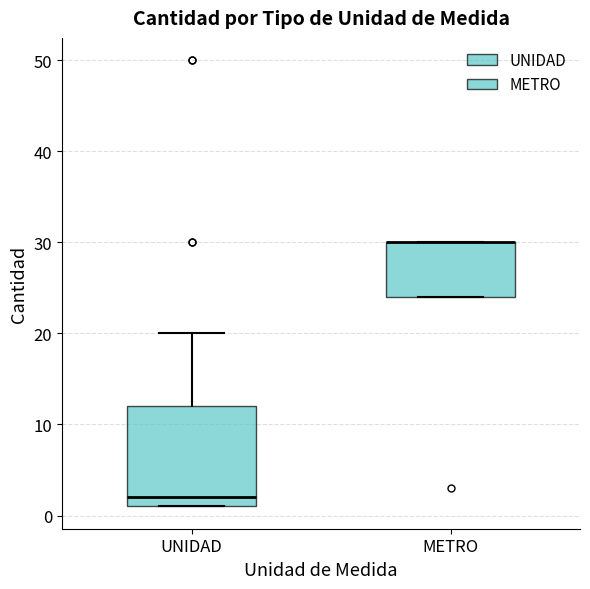

Comparing the boxes themselves (not the whiskers), which one is the tallest?

UNIDAD